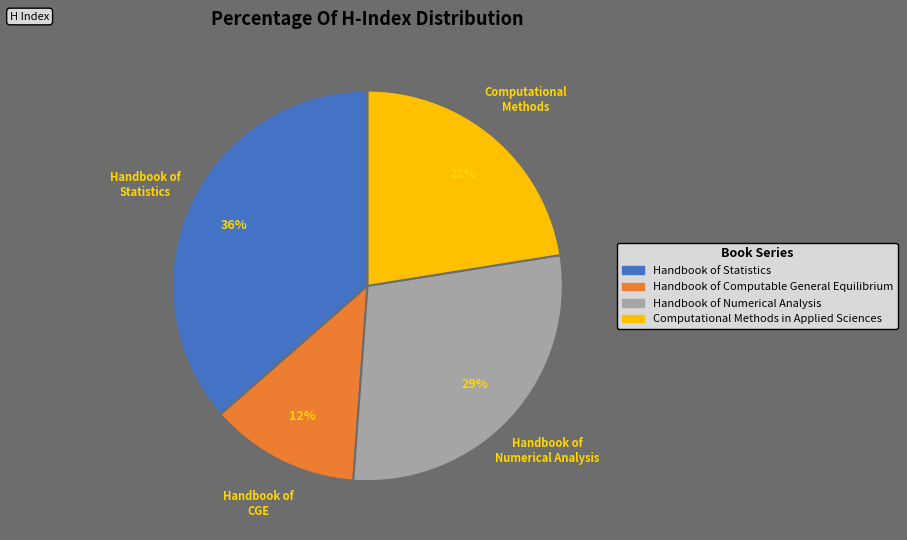

What percentage is the Computational Methods in Applied Sciences slice, to the nearest percent?

22%